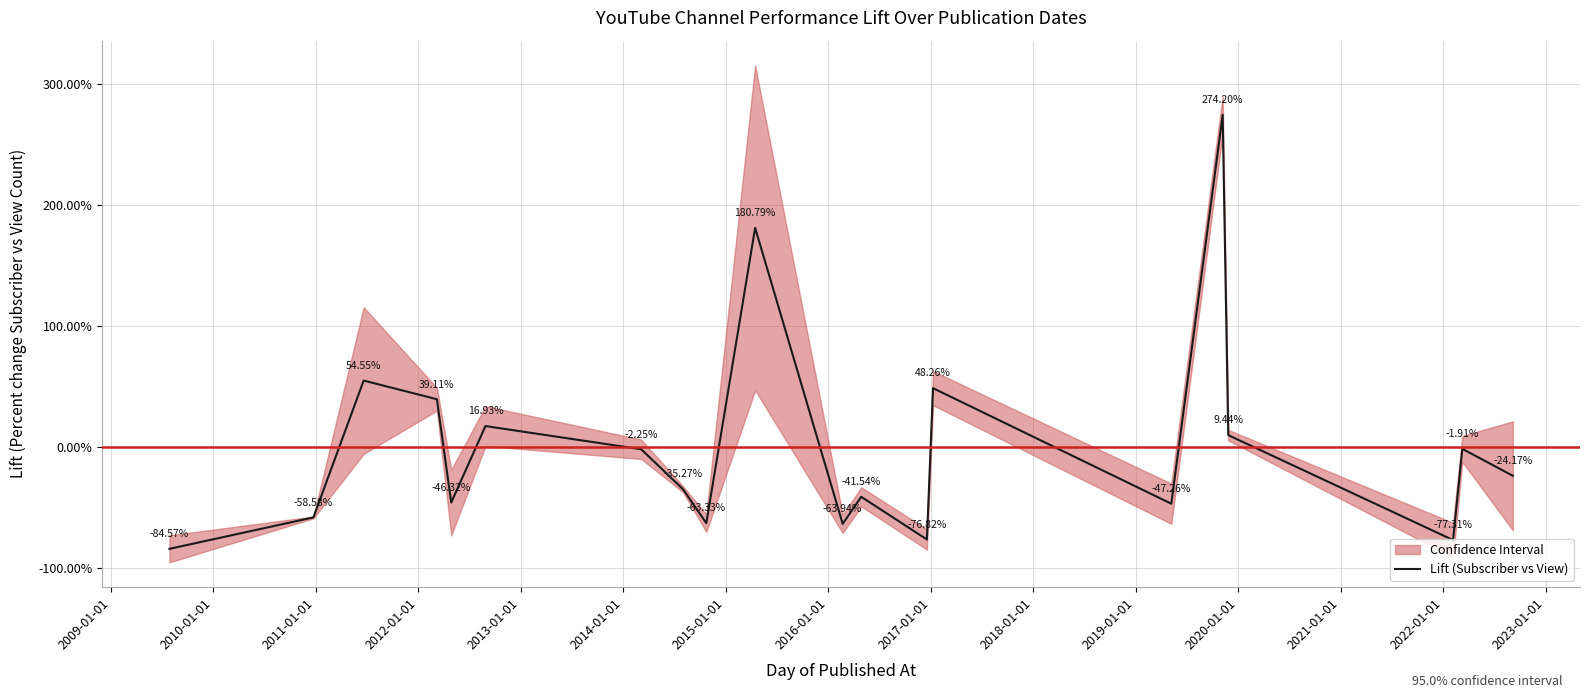

What is the minimum value shown in the chart?

-84.6